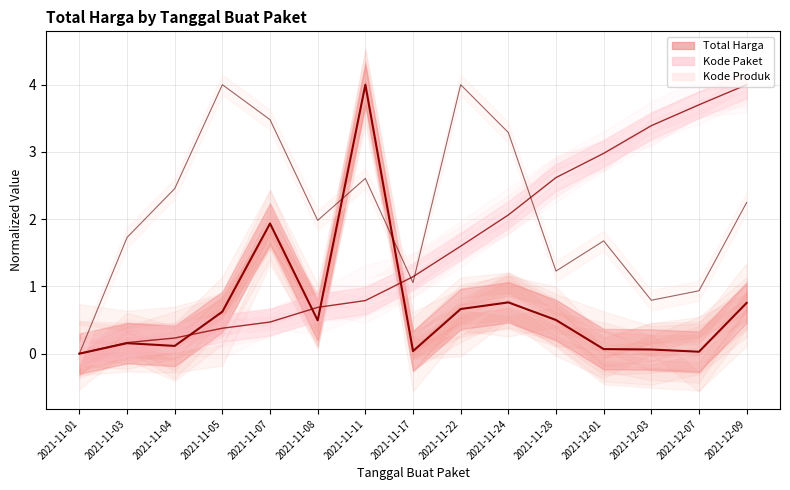

Where is the first local maximum for Total Harga?

2021-11-03